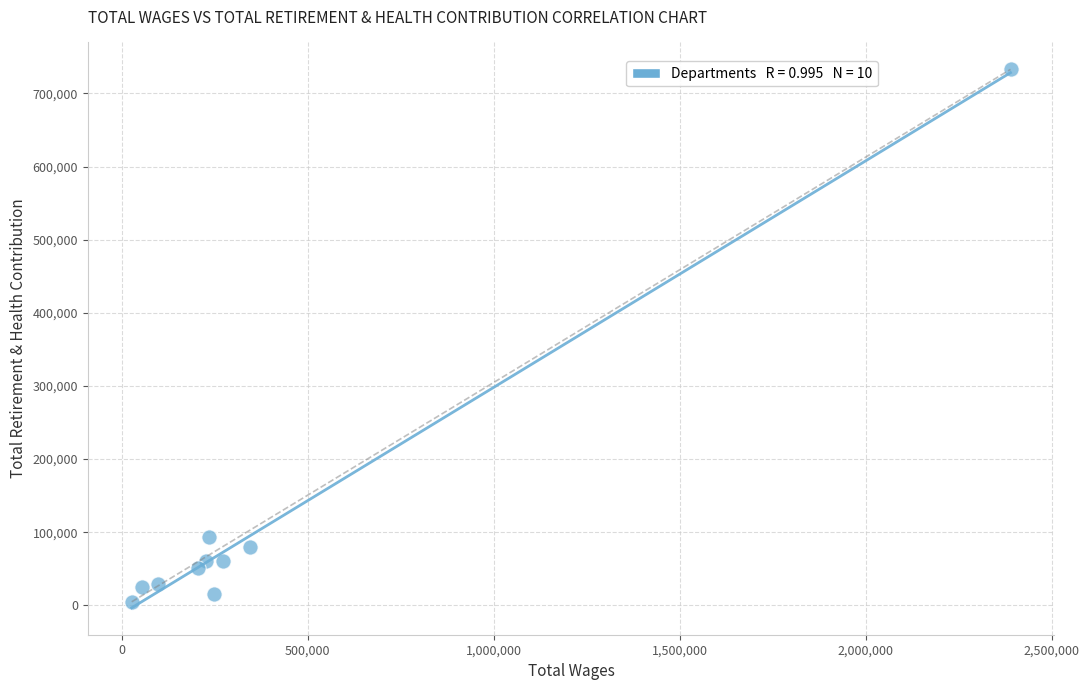

What Y value in the scatter plot is closest to 368891?

93383